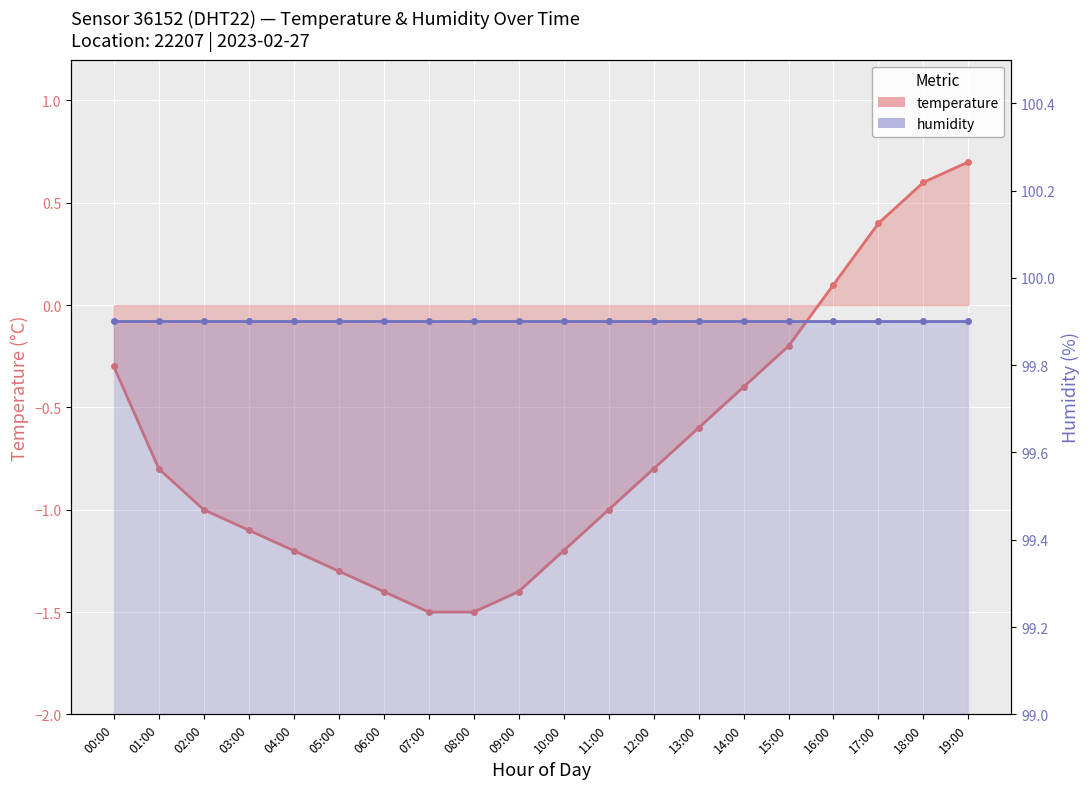

What are all the series names shown in the legend?

temperature, humidity